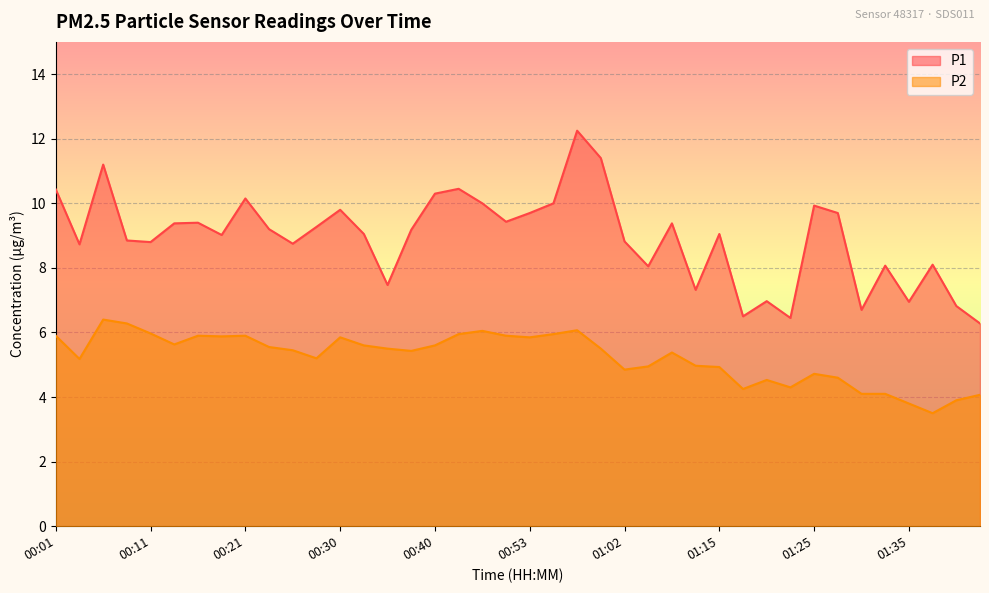

True or false: P2 has a value of 8.6 at 00:53.

False